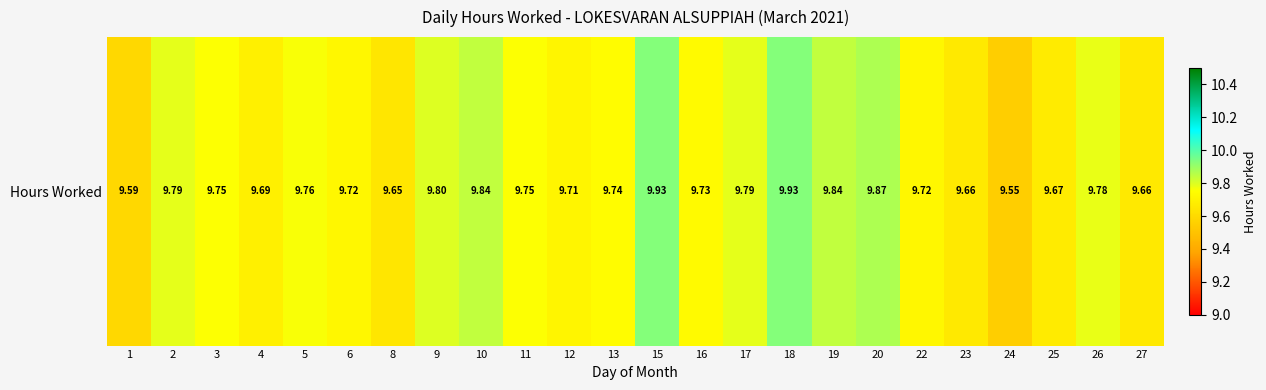

Which label corresponds to the largest value in the chart?

15